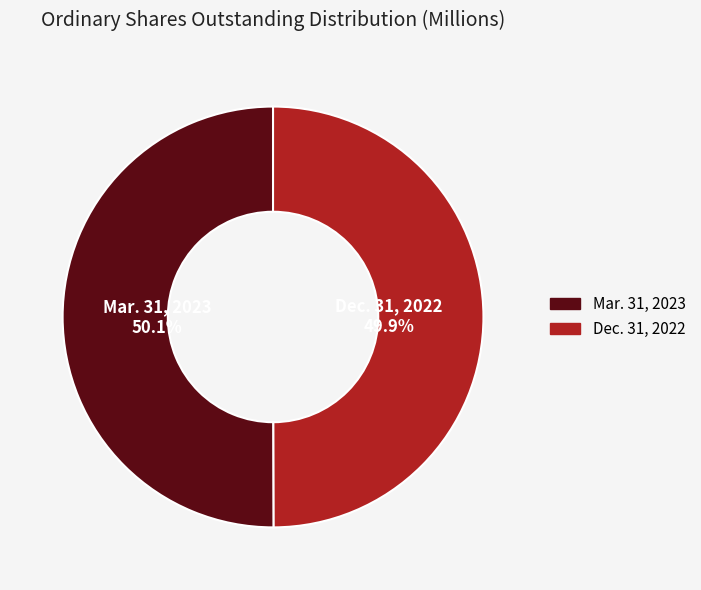

To the nearest percent, what is the average slice percentage?

50%